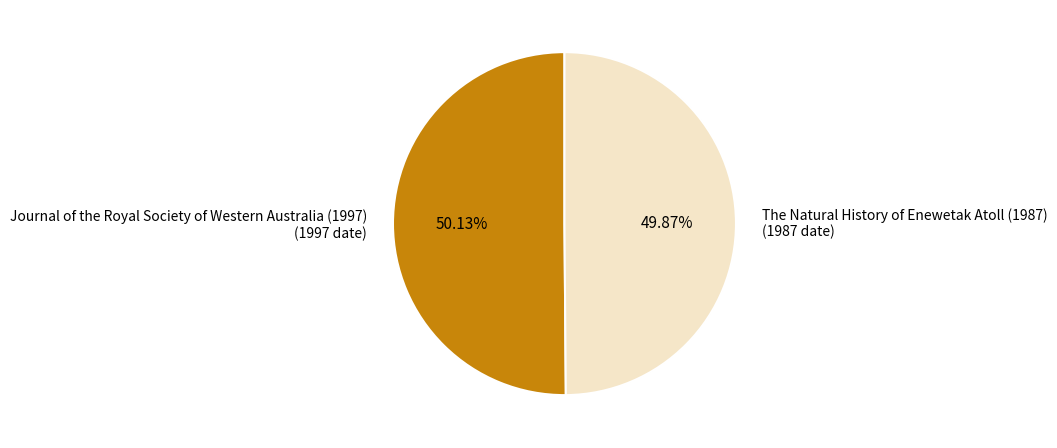

Is there any slice that represents more than half of the pie?

Yes